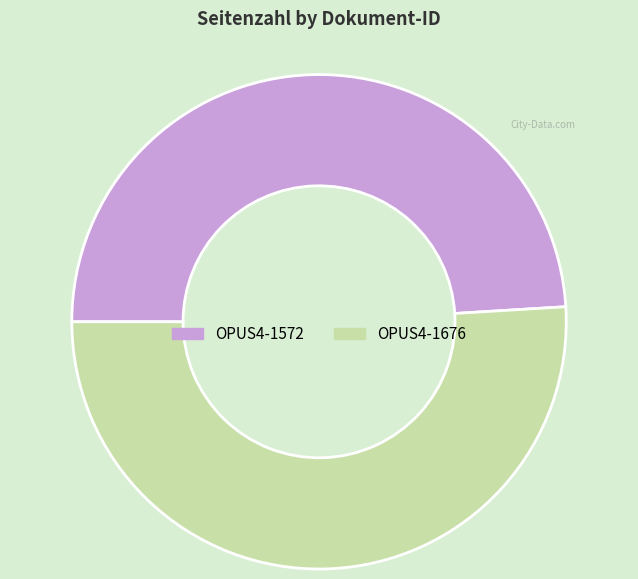

Rank the categories by value from highest to lowest.

OPUS4-1676, OPUS4-1572